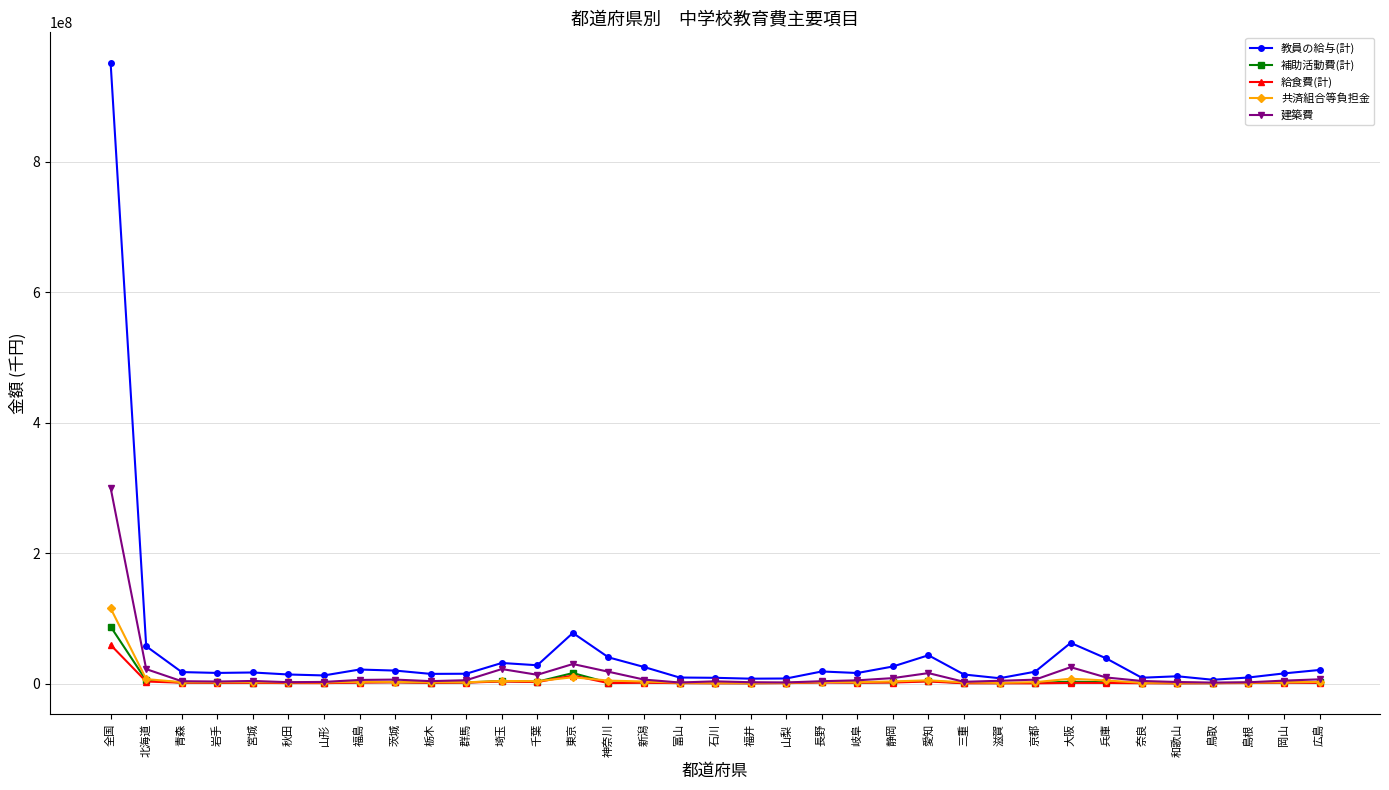

Where does the 共済組合等負担金 series first go above 2040085?

全国